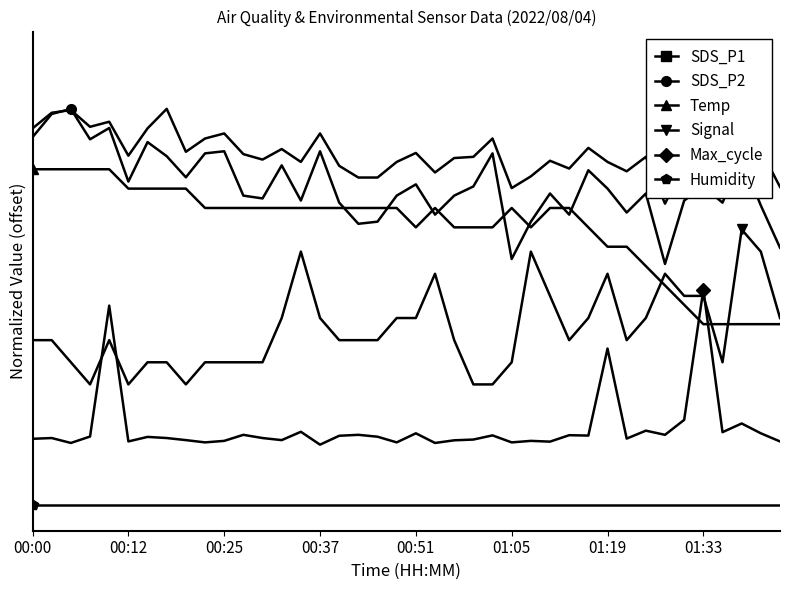

Which series changed the most between 14 and 32?

Signal